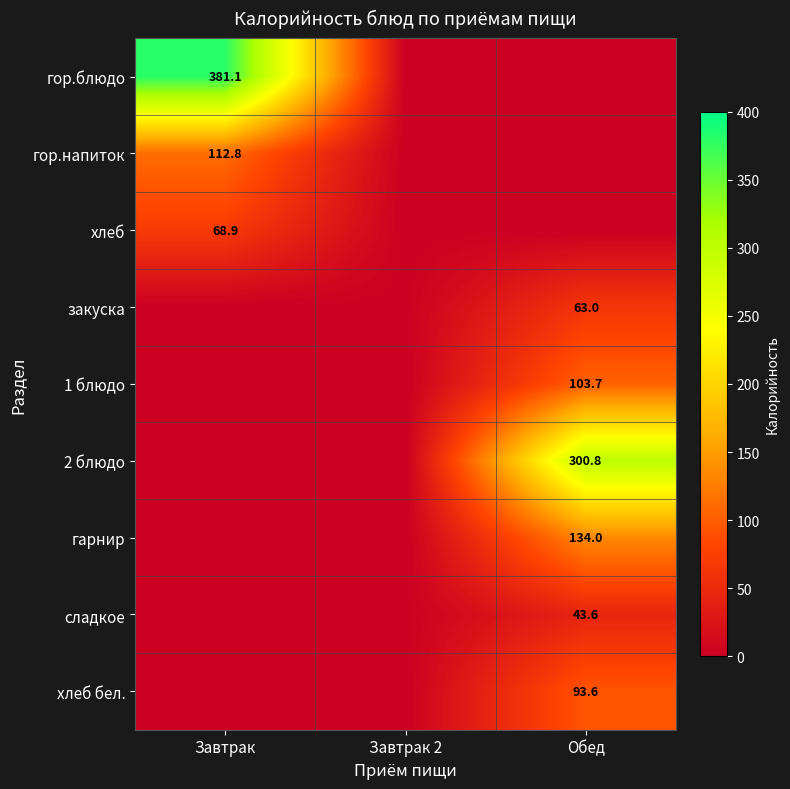

At which category does the chart reach its peak across all series?

Завтрак